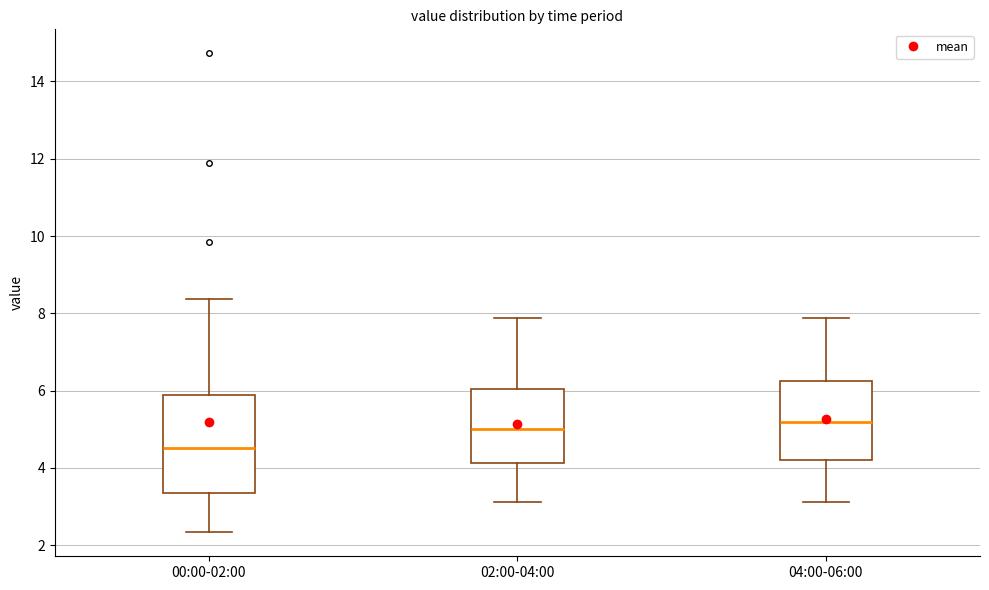

Where is the lower edge of the box for 04:00-06:00 on the y-axis? The values are not printed on the chart, so give them approximately, as read against the axis.

4.2